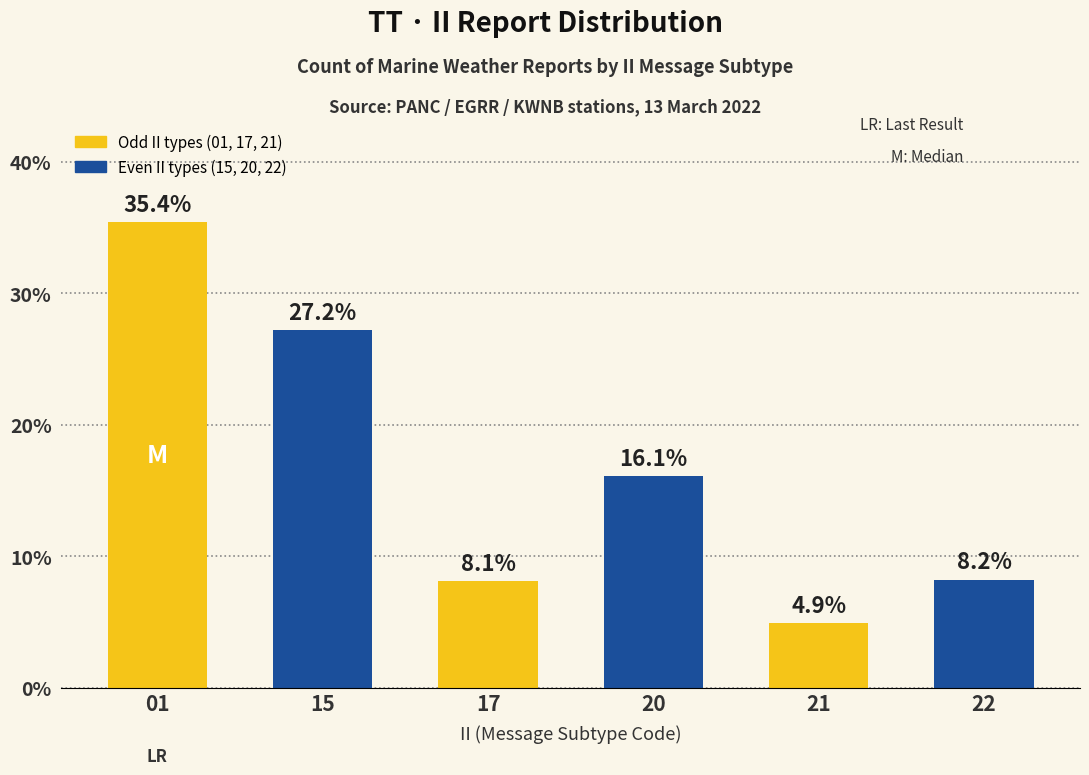

Rank the categories by value from lowest to highest.

21, 17, 22, 20, 15, 01